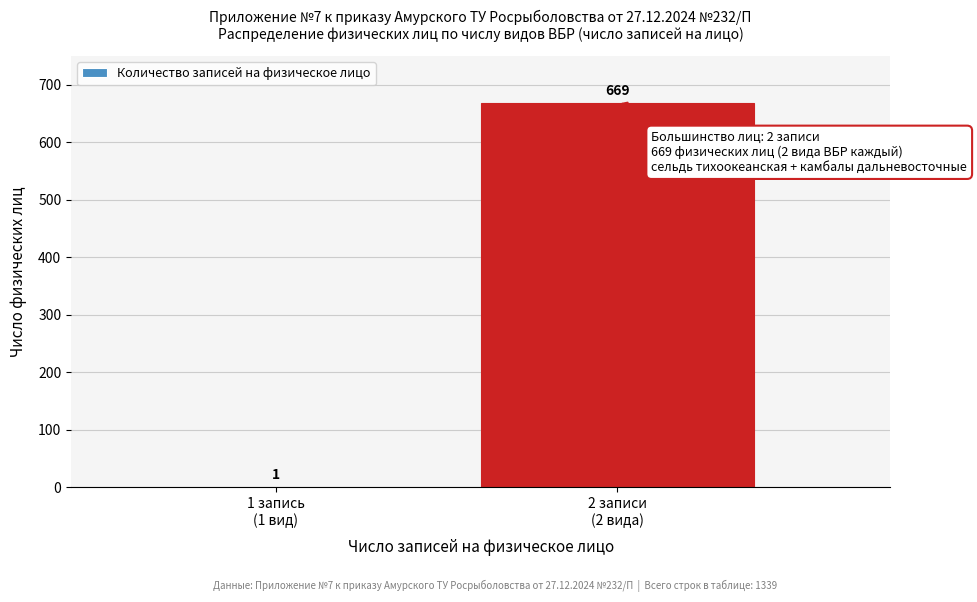

What is the maximum value shown in the chart?

669